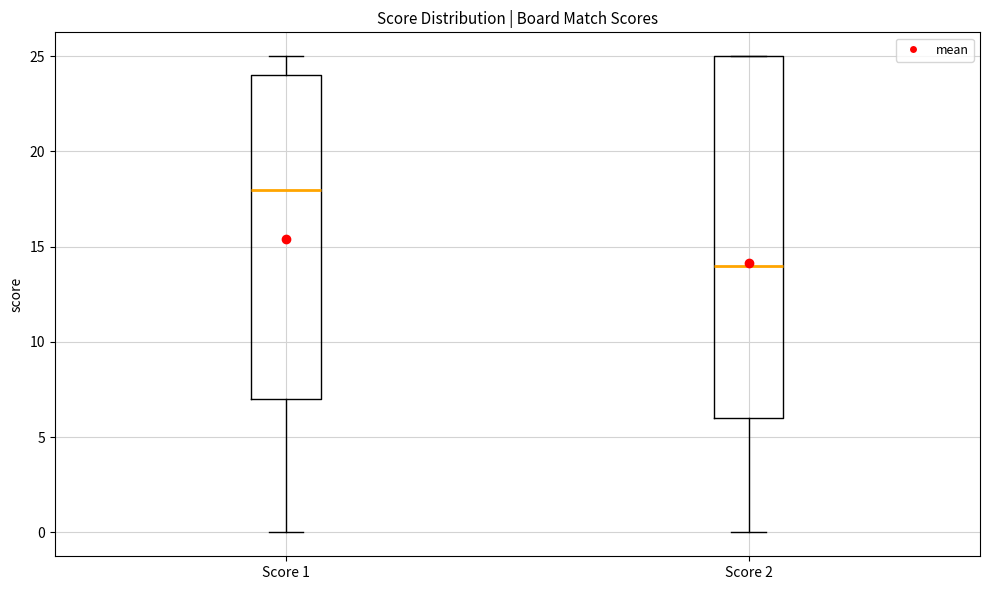

Where does the upper whisker of the box for Score 1 end on the y-axis? The values are not printed on the chart, so give them approximately, as read against the axis.

25